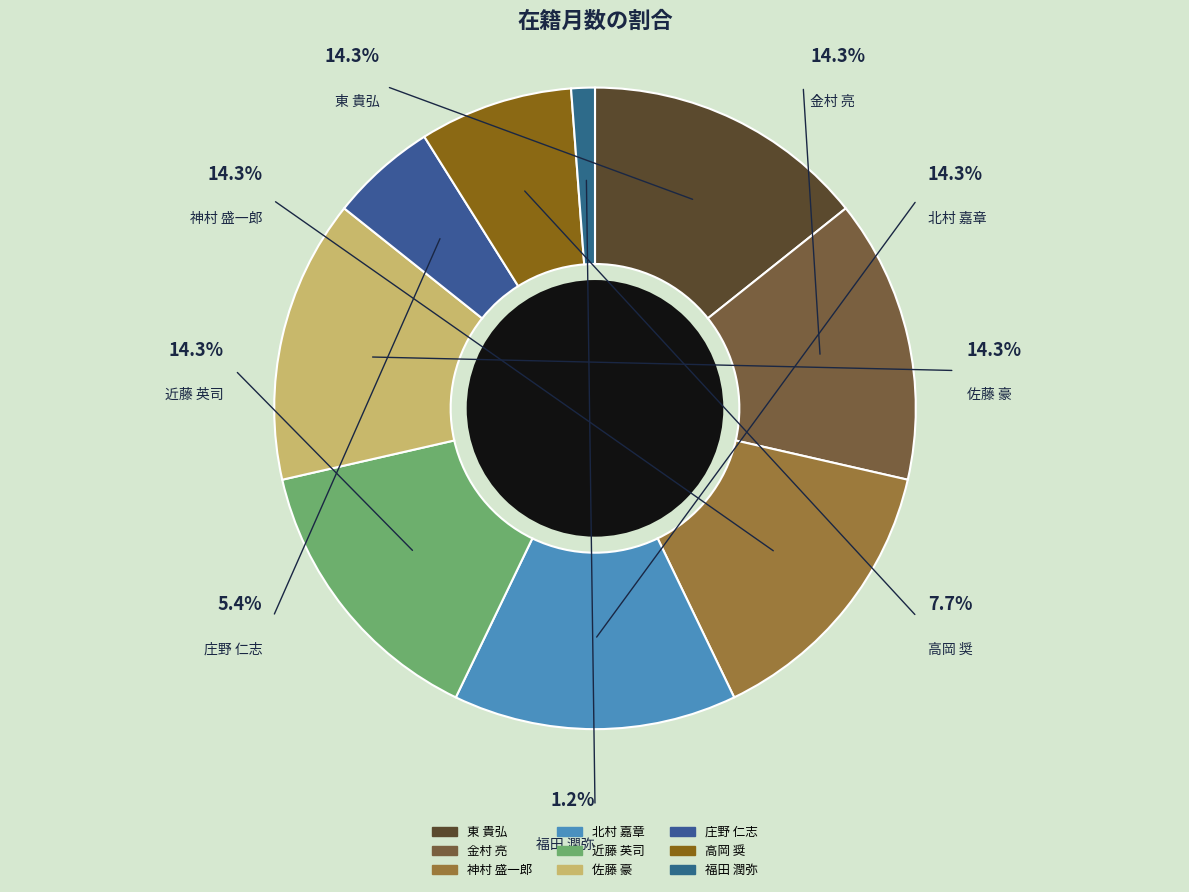

To the nearest percent, what portion does 福田 潤弥 represent?

1%